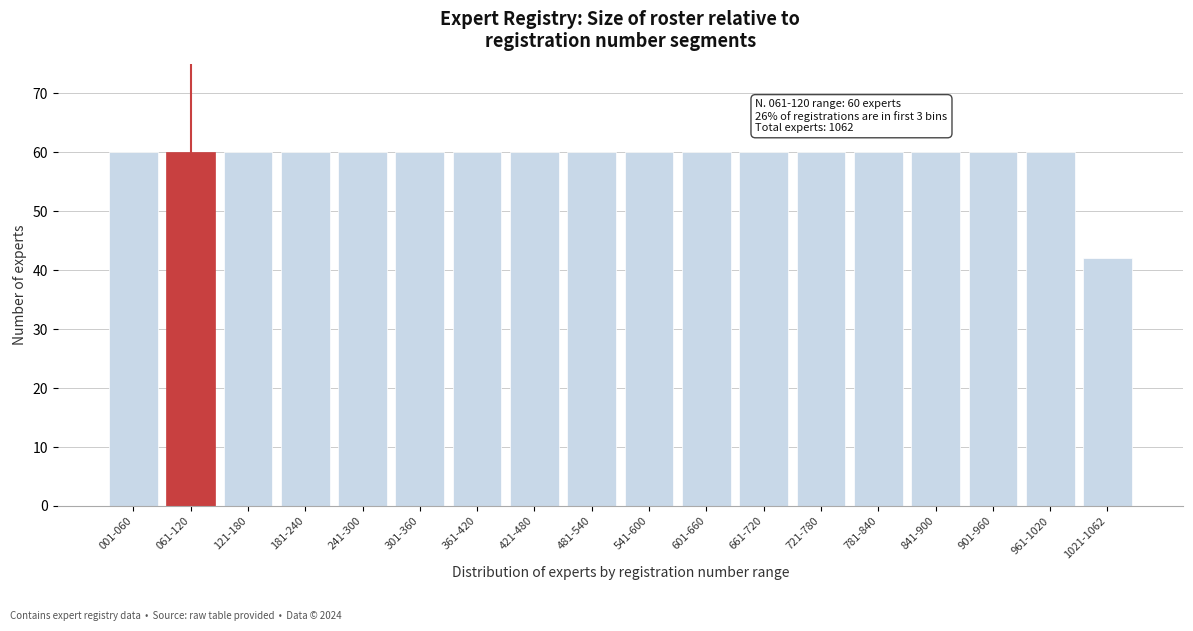

Reading left to right, extract all data points from this chart.

60	60	60	60	60	60	60	60	60	60	60	60	60	60	60	60	60	42